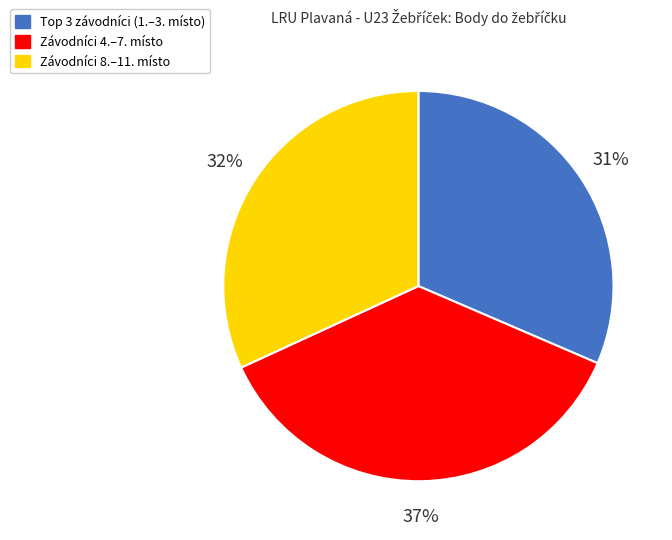

Does any single category account for the majority?

No